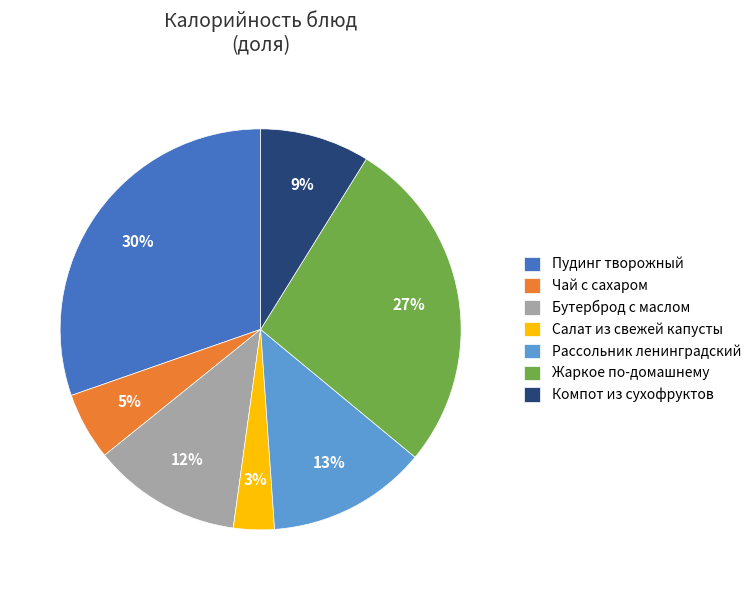

Is there a majority slice in this chart?

No